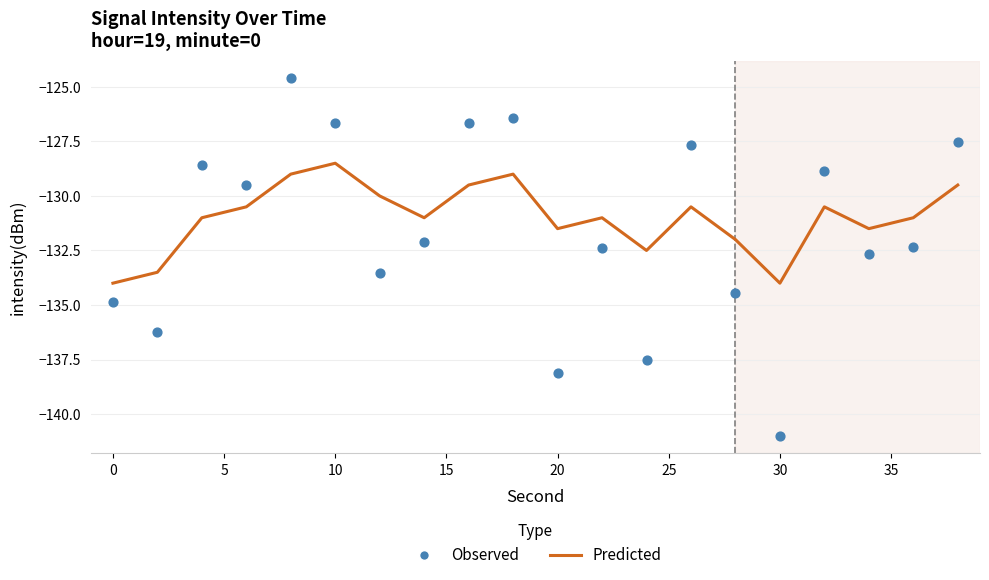

What are all the series names shown in the legend?

Predicted, Observed